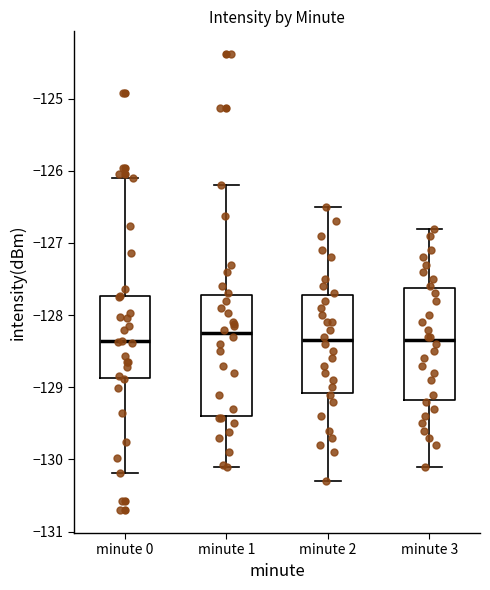

Where is the upper edge of the box for minute 3 on the y-axis? The values are not printed on the chart, so give them approximately, as read against the axis.

-127.6